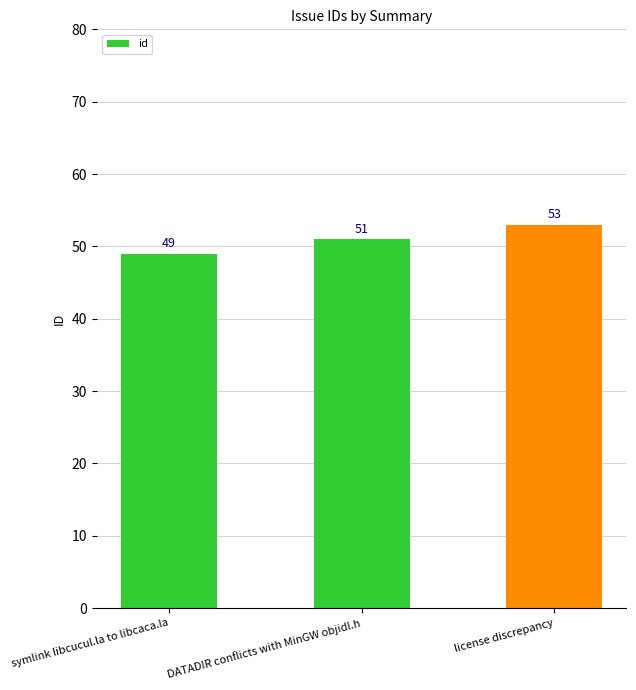

What is the change in value from symlink libcucul.la to libcaca.la to DATADIR conflicts with MinGW objidl.h?

+2